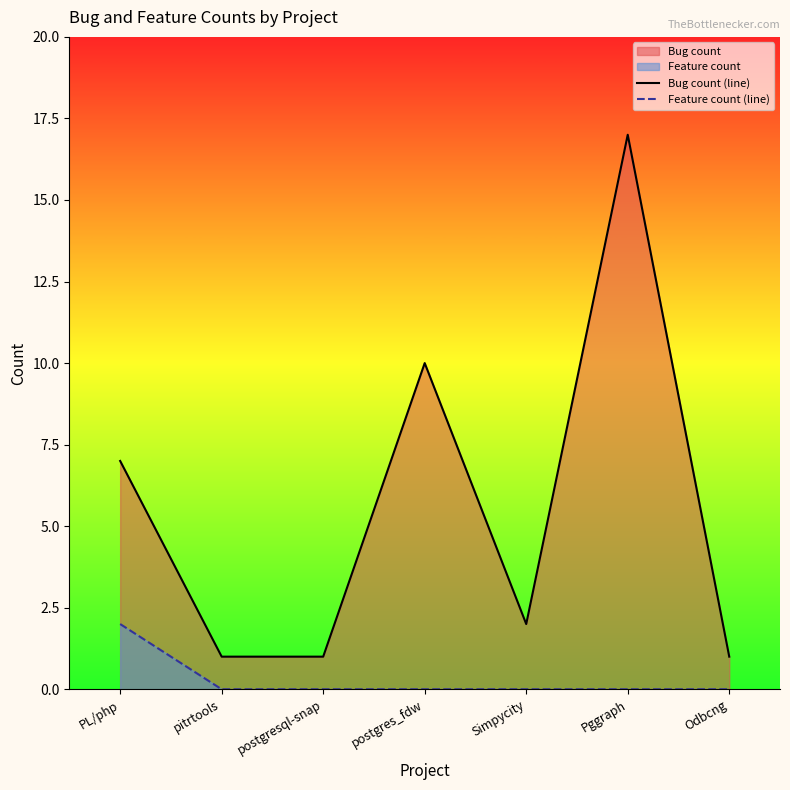

Reading left to right, list all the values displayed in this chart.

Bug count (line): PL/php=7	pitrtools=1	postgresql-snap=1	postgres_fdw=10	Simpycity=2	Pggraph=17	Odbcng=1
Feature count (line): PL/php=2	pitrtools=0	postgresql-snap=0	postgres_fdw=0	Simpycity=0	Pggraph=0	Odbcng=0